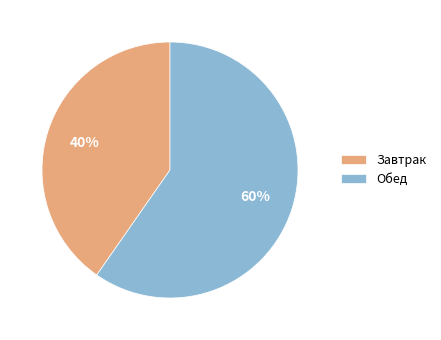

To the nearest percent, what is the combined percentage of Обед and Завтрак?

100%